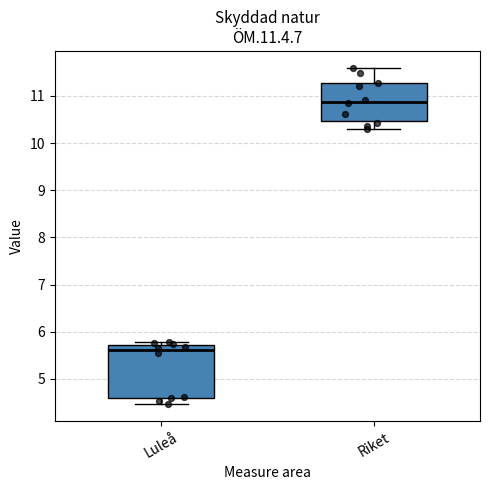

Which box is the tallest, from its lower edge to its upper edge?

Luleå